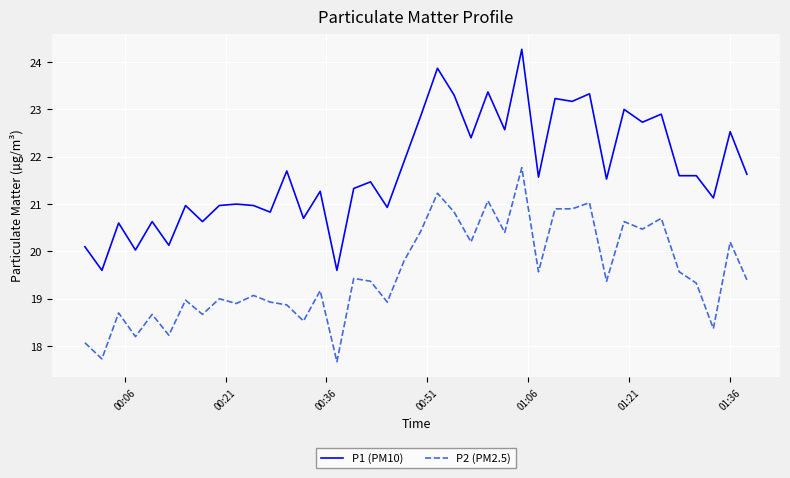

True or false: P2 (PM2.5) has more than 1 points higher than both neighbors.

True